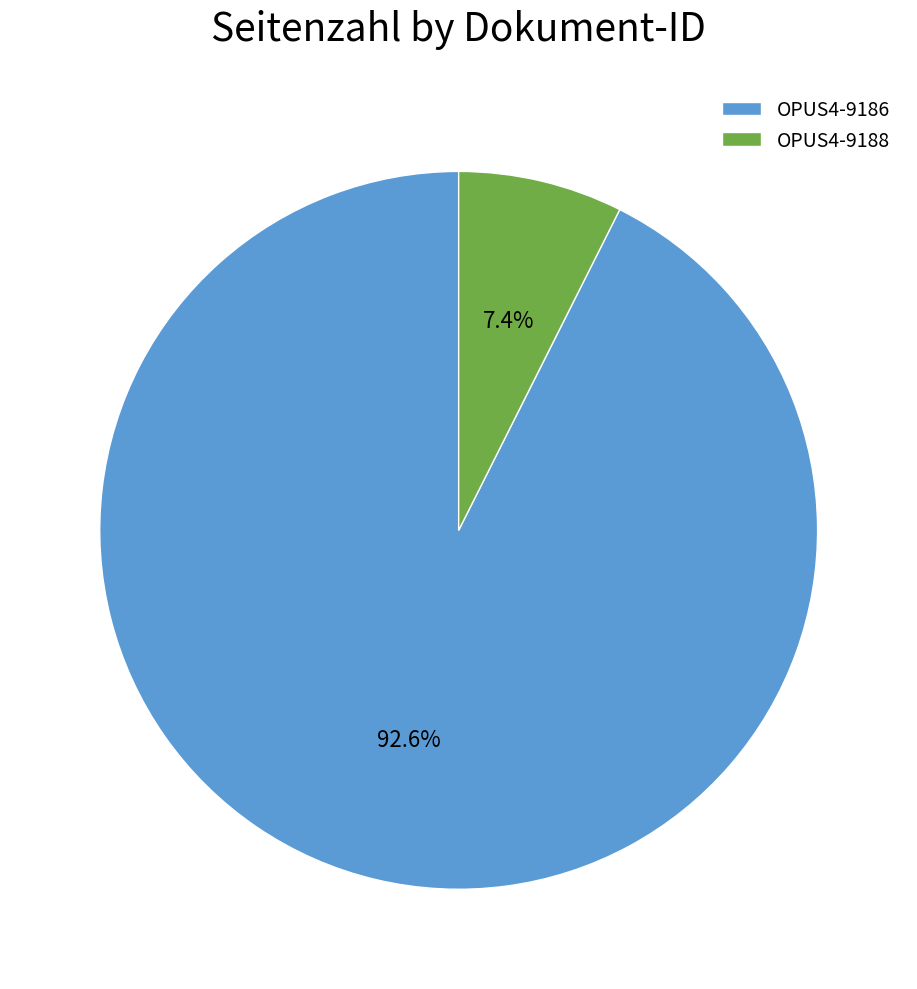

How much of the chart is everything except OPUS4-9186?

7.4%